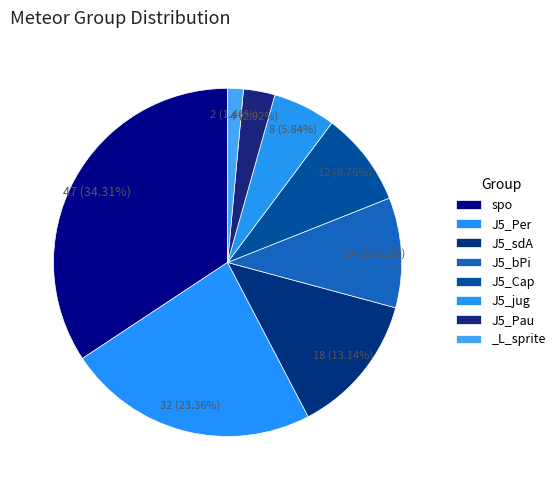

What is the total percentage of J5_sdA and J5_bPi?

23.4%